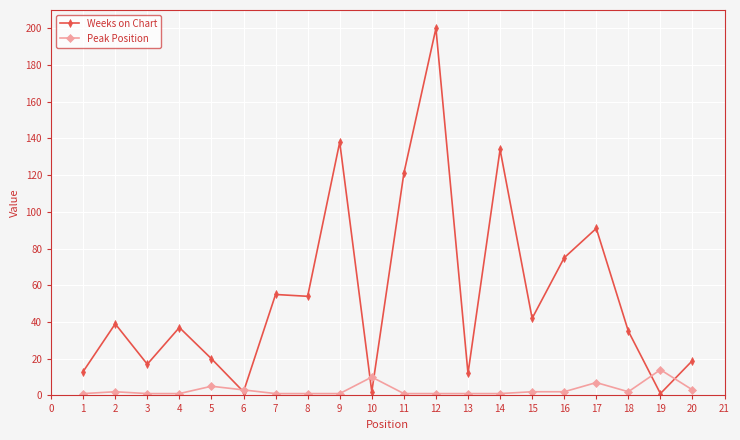

Which series has the widest spread of values?

Weeks on Chart